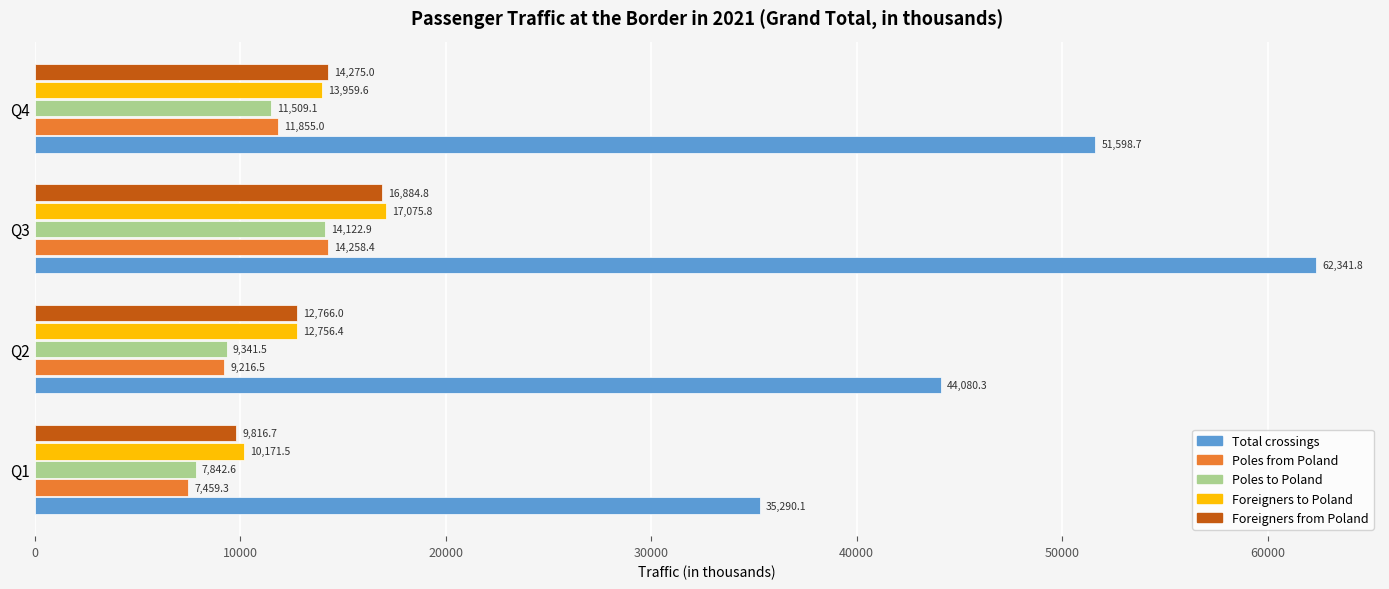

What is the spread (max minus min) of values at Q2?

34863.8